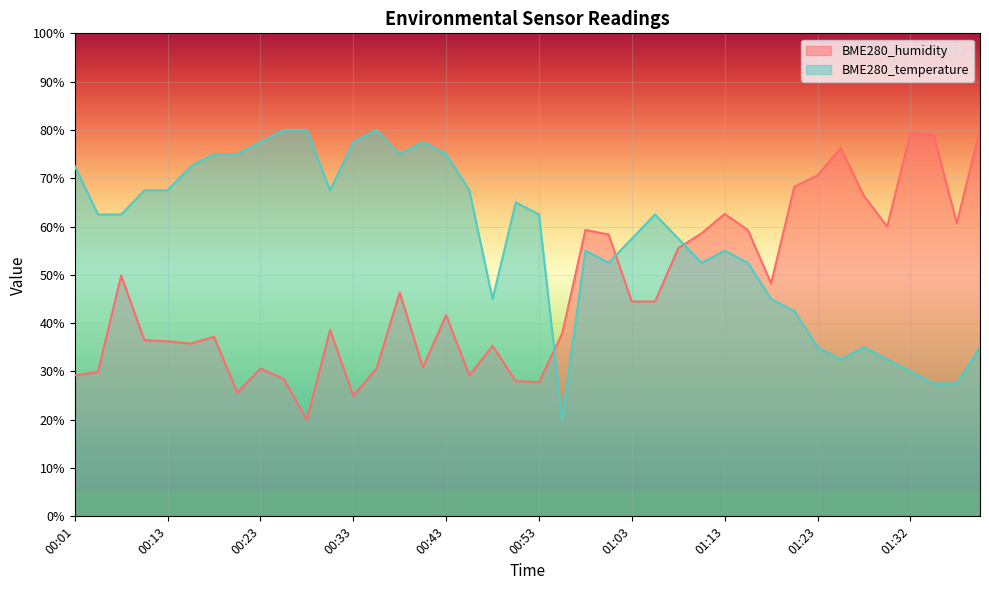

What is the total value across all series at 00:51?

93.0